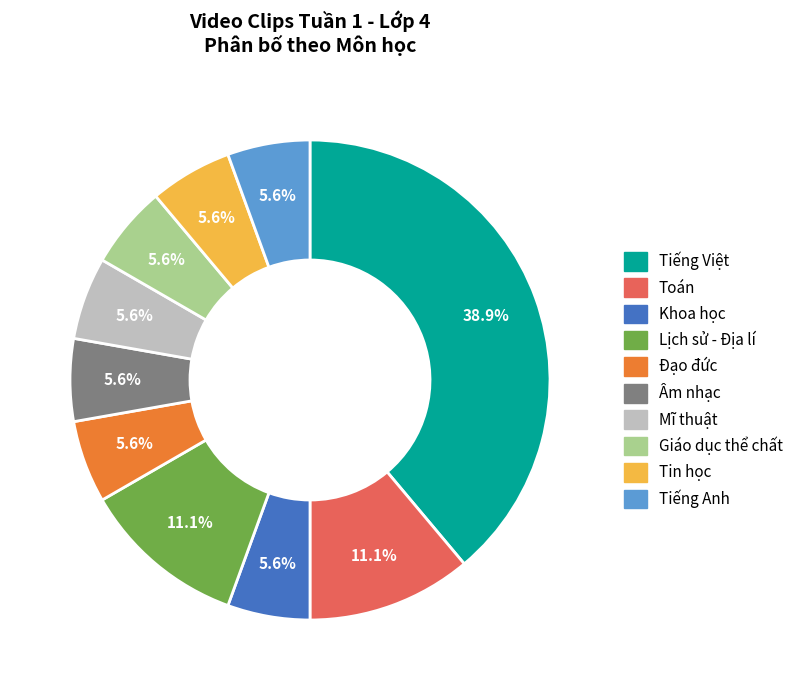

The Lịch sử - Địa lí slice represents 11% of the pie. True or false?

True